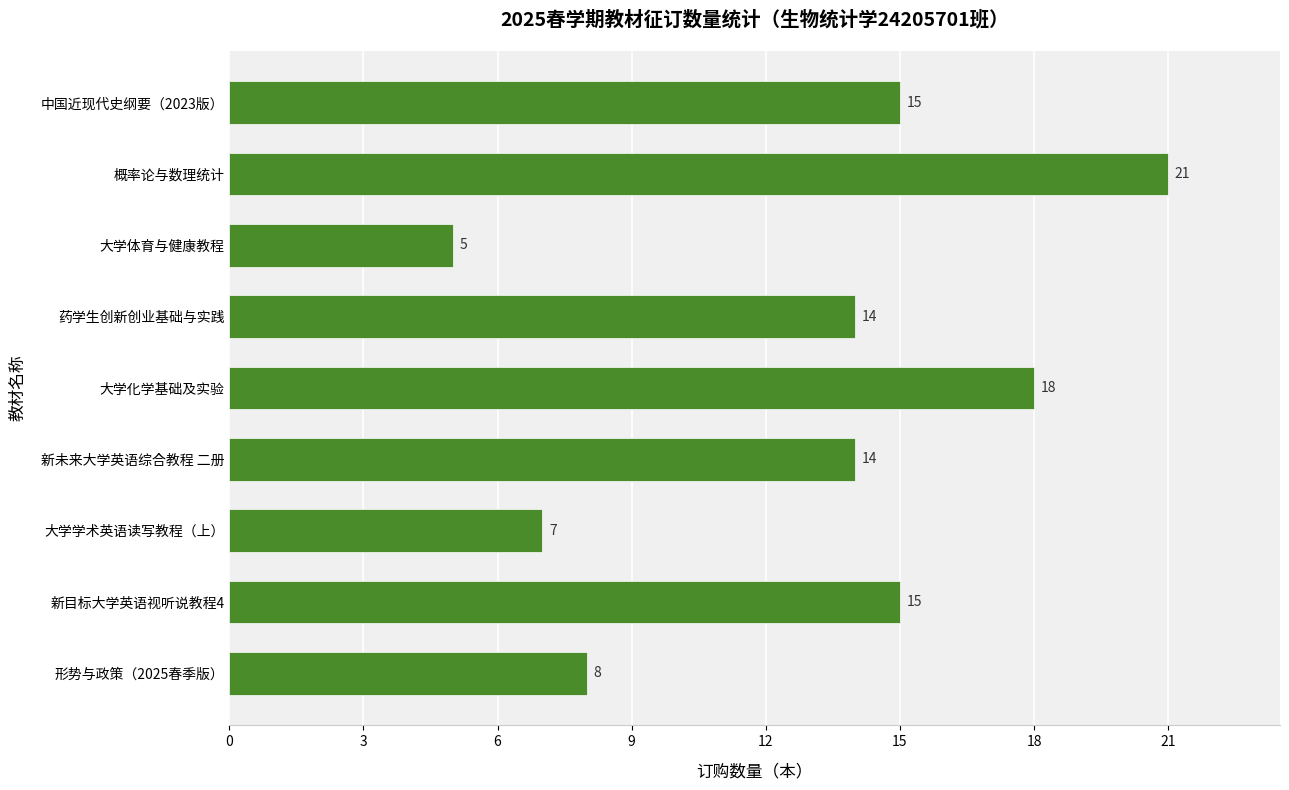

At which category does the chart reach its minimum across all series?

大学体育与健康教程